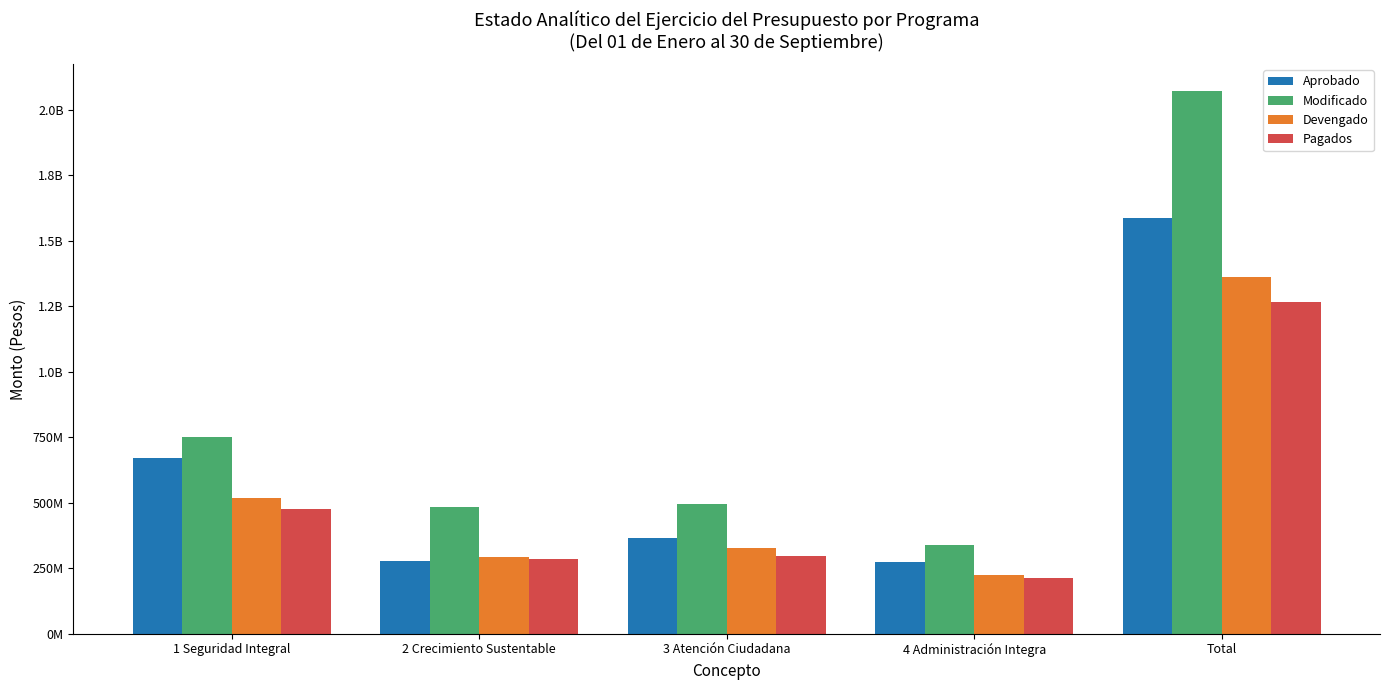

What is the sum of the Aprobado values at 1 Seguridad Integral and 3 Atención Ciudadana?

1036123638.0